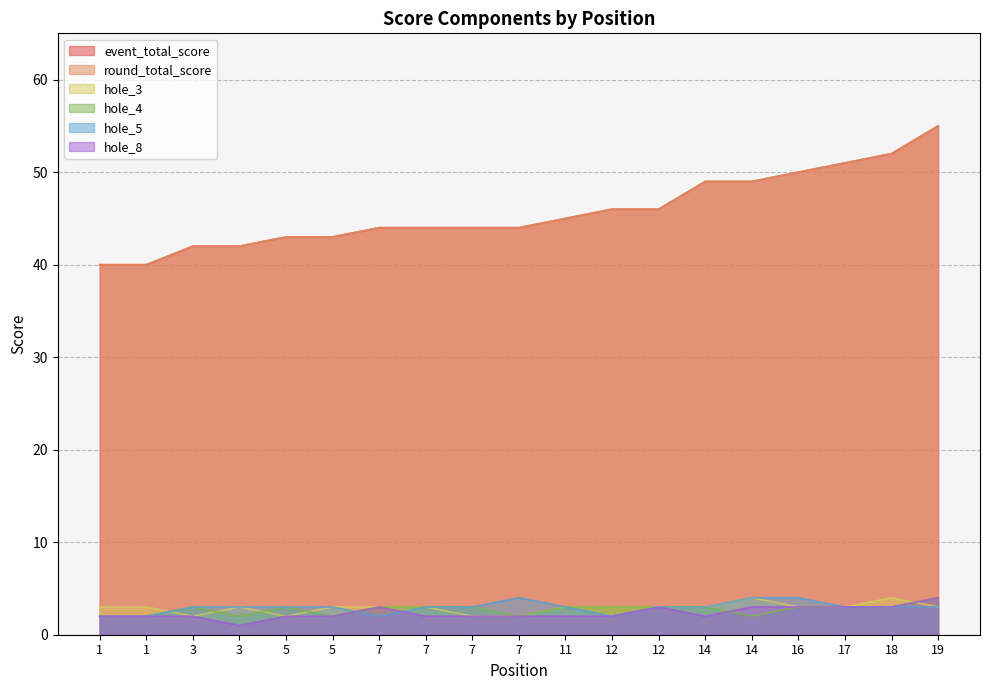

At which category is the sum across all series the highest?

19